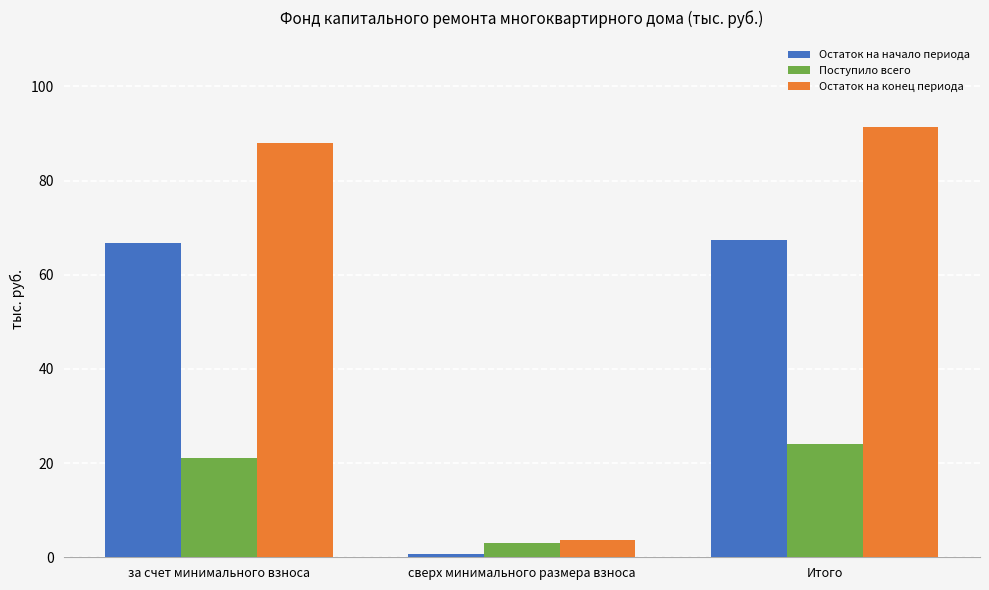

What is the average value of the Остаток на начало периода series?

45.0